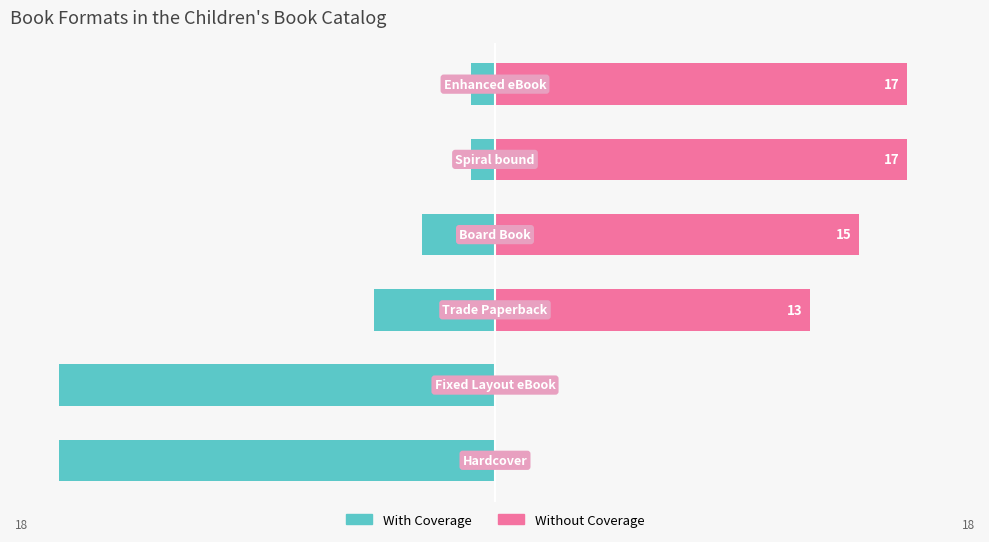

What is the approximate value of With Coverage at −10?

-5